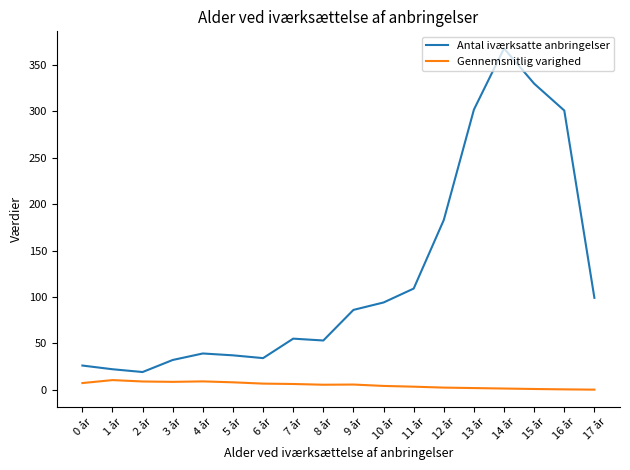

What is the maximum value for Gennemsnitlig varighed?

10.3